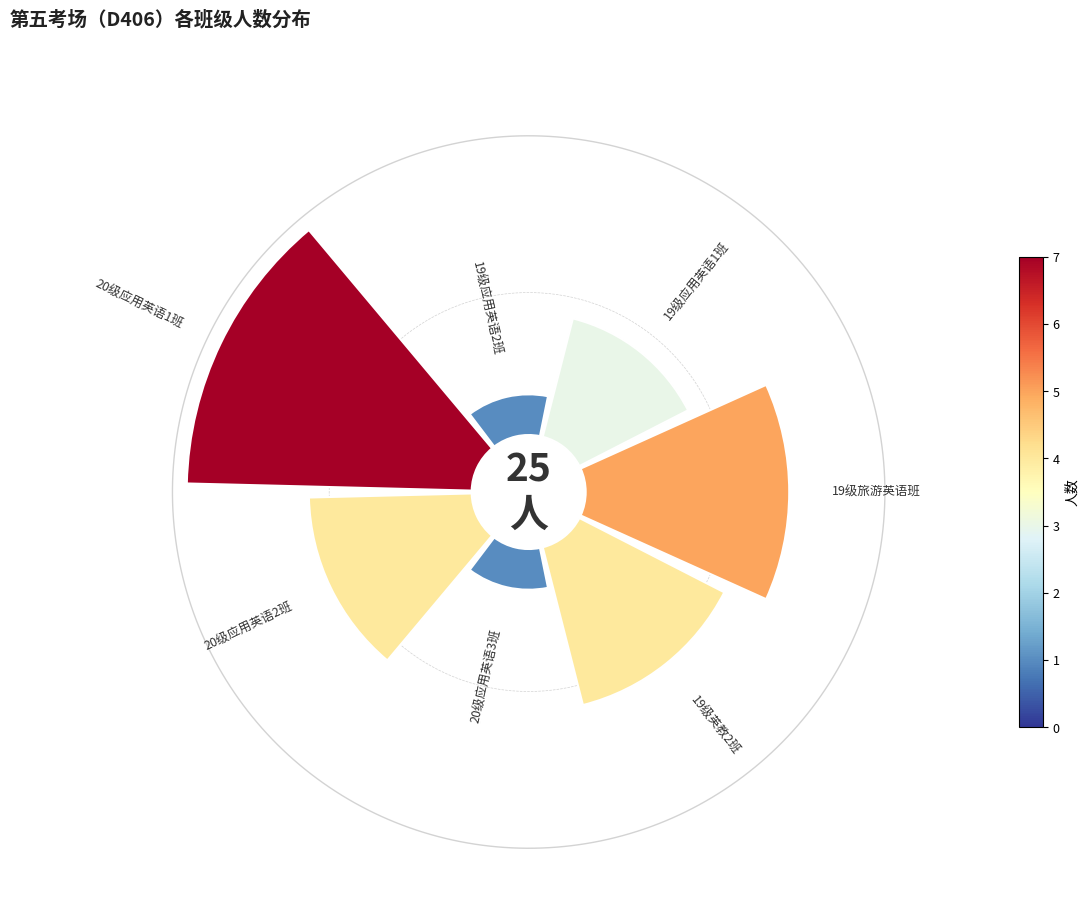

To the nearest percent, what is the average slice percentage?

14%